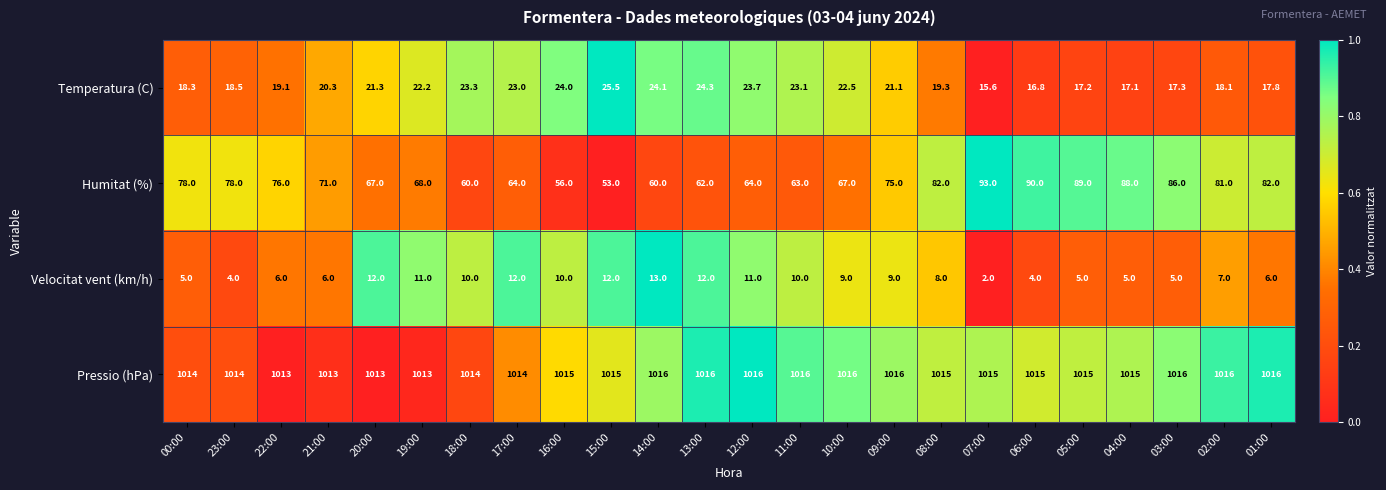

What is the total value across all series at 20:00?

1113.3